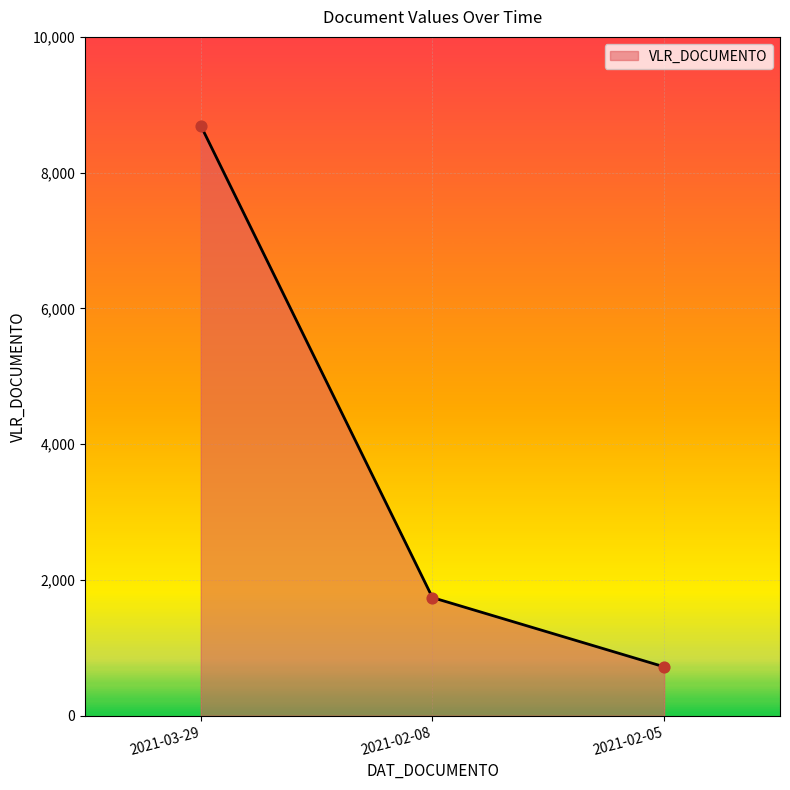

What is the change in value from 2021-03-29 to 2021-02-05?

-7974